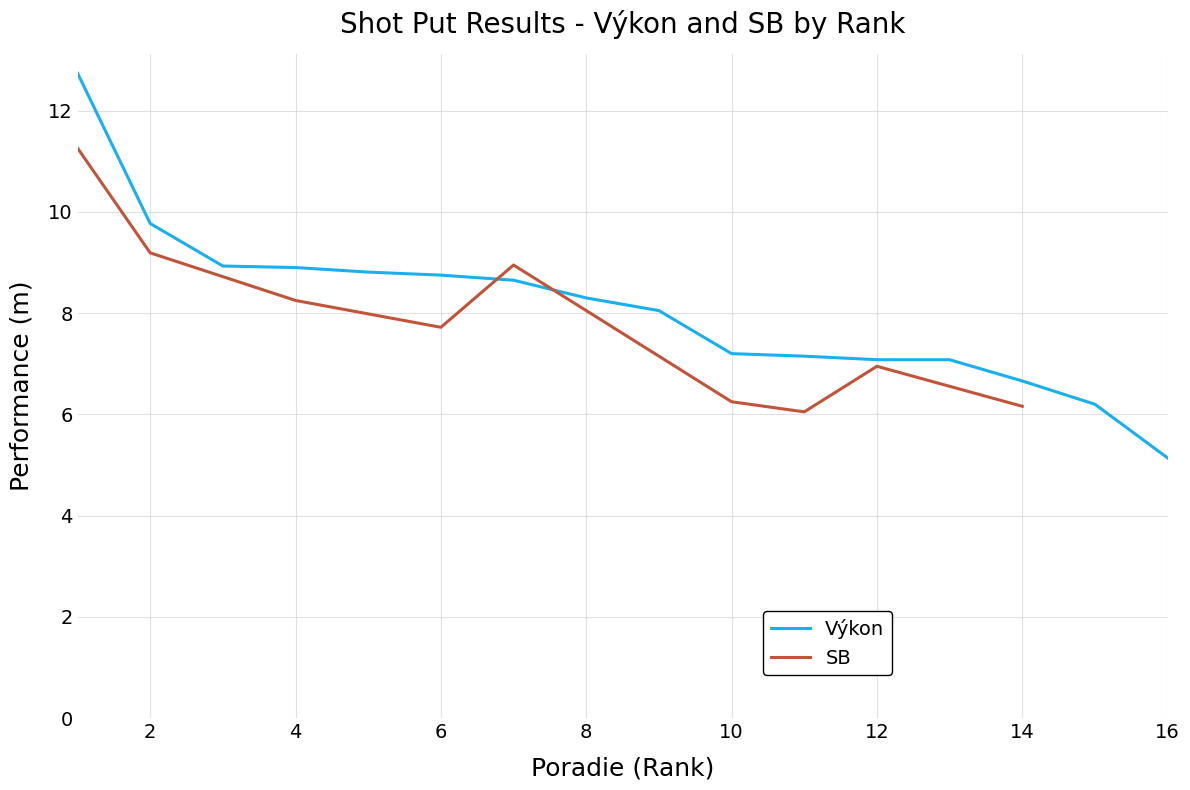

At which label does Výkon reach its minimum?

16